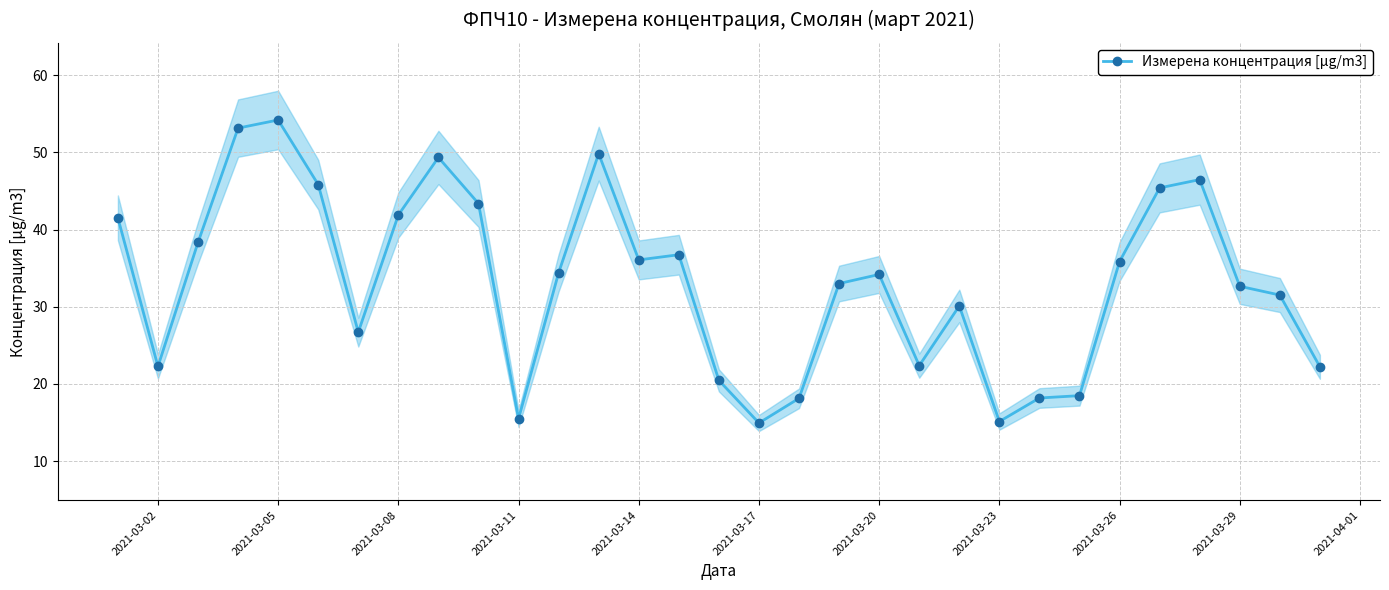

Reading left to right, extract all data points from this chart.

41.5	22.3	38.3	53.1	54.2	45.8	26.7	41.9	49.3	43.4	15.5	34.4	49.8	36.1	36.7	20.5	14.9	18.1	33.0	34.2	22.4	30.1	15.1	18.2	18.5	35.9	45.4	46.5	32.6	31.5	22.2